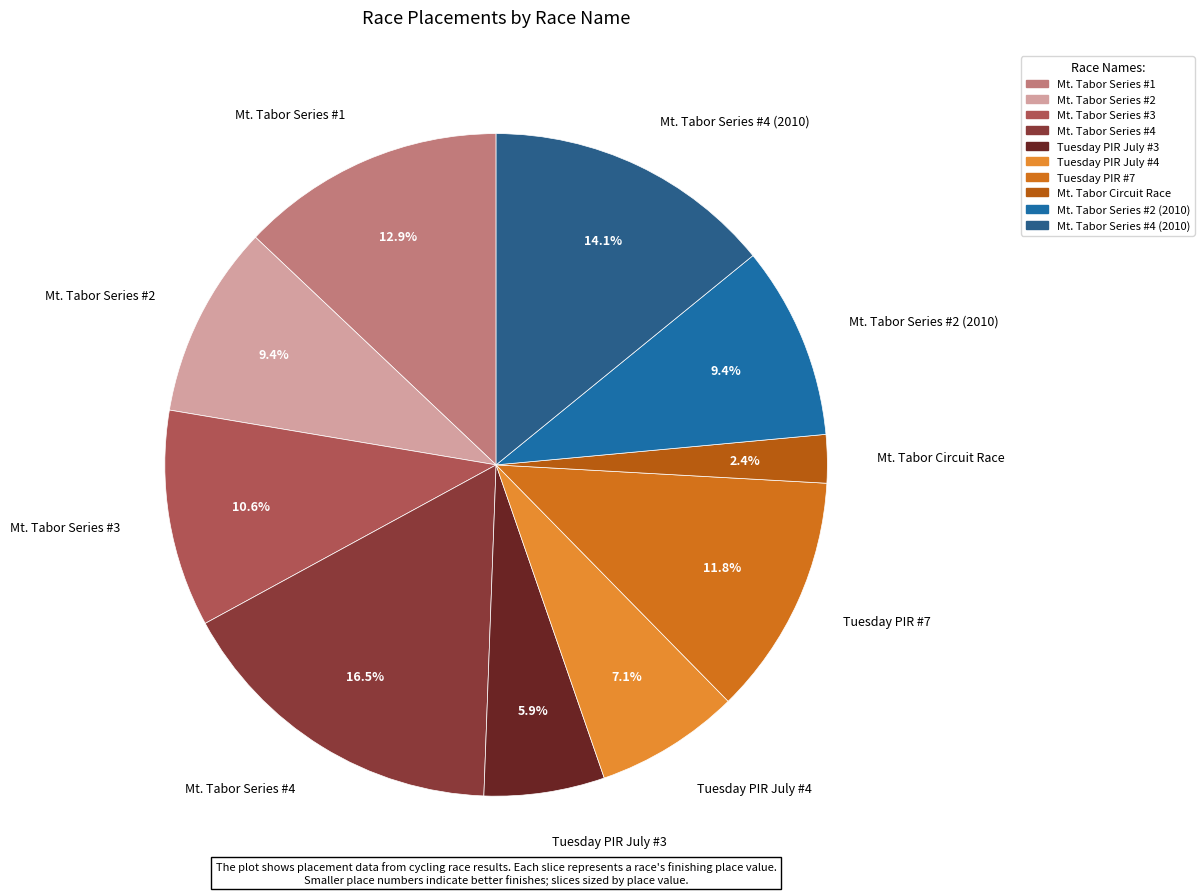

How many slices are in this pie chart?

10